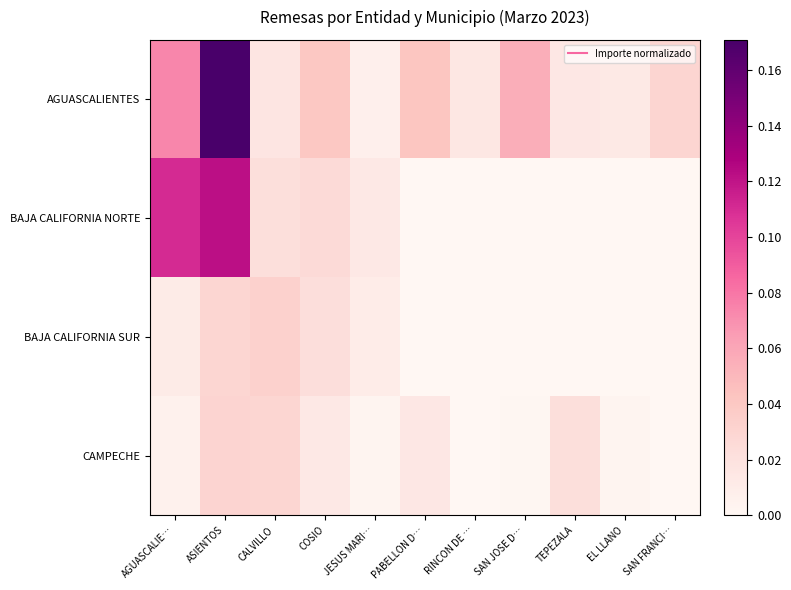

Which has a higher value, AGUASCALIE… or RINCON DE …?

AGUASCALIE…